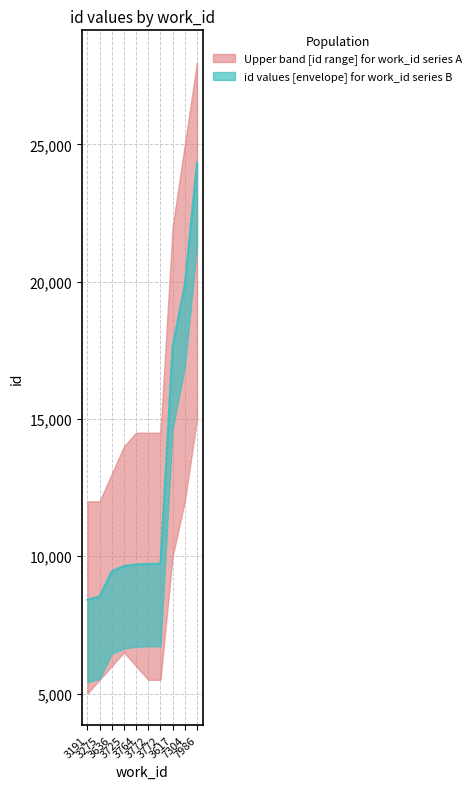

Reading right to left, transcribe all the data shown in this chart.

24325	19896	17638	9726	9723	9704	9644	9447	8536	8414